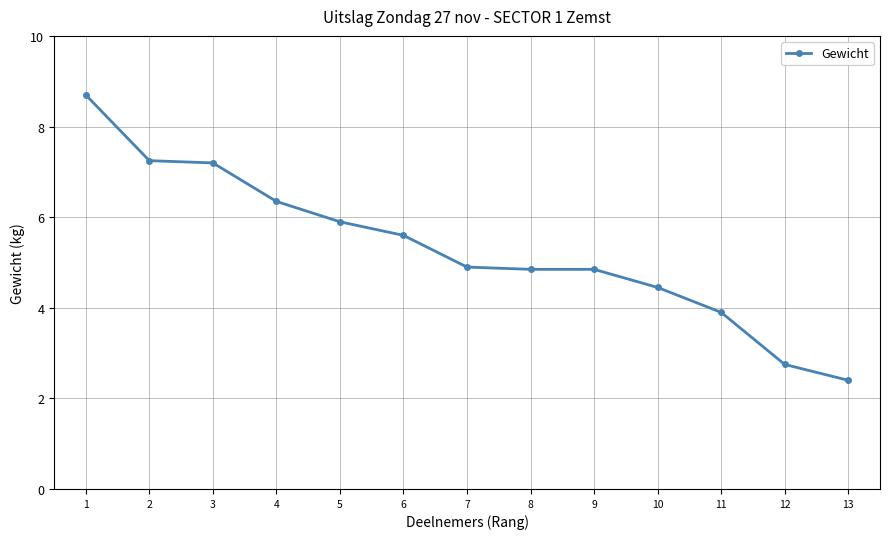

Is this an area chart (filled region under the line)?

No